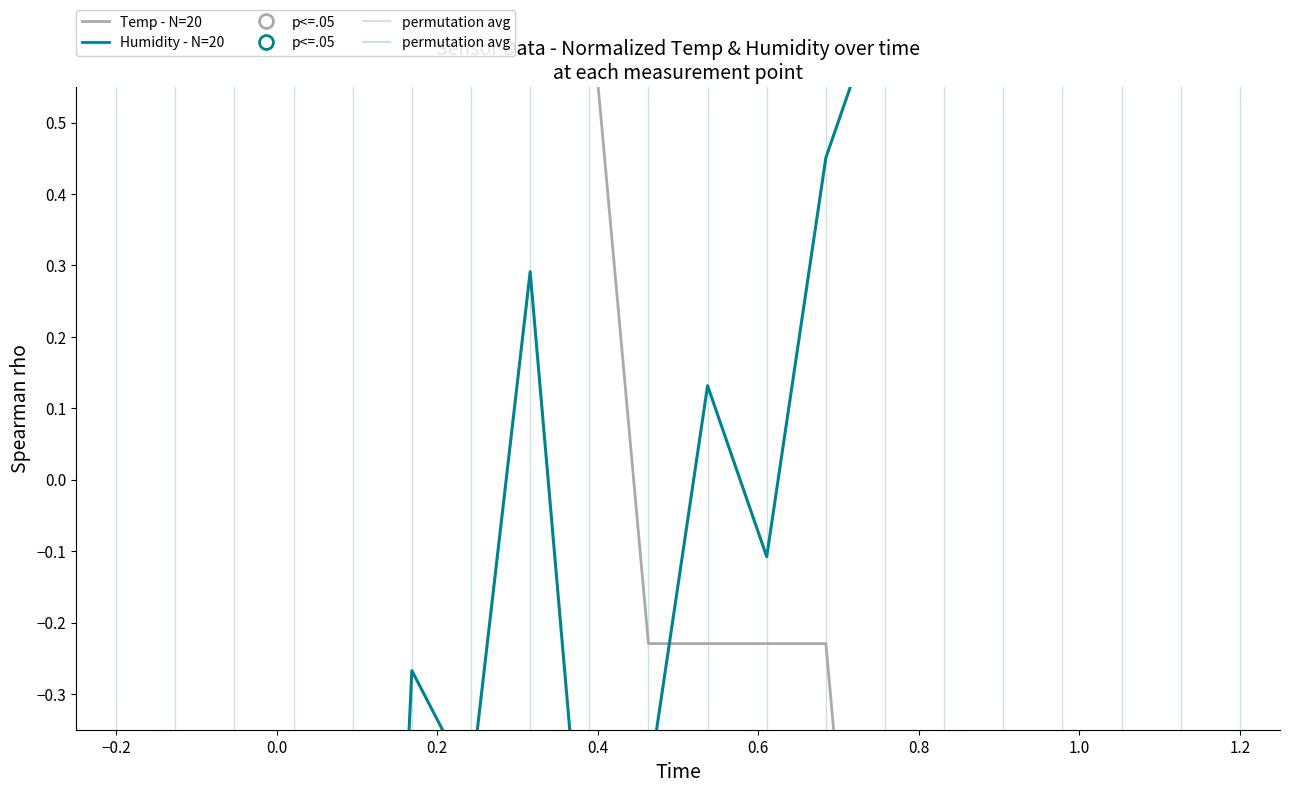

List the series in order of their peak value, highest first.

Temp (normalized), Humidity (normalized)